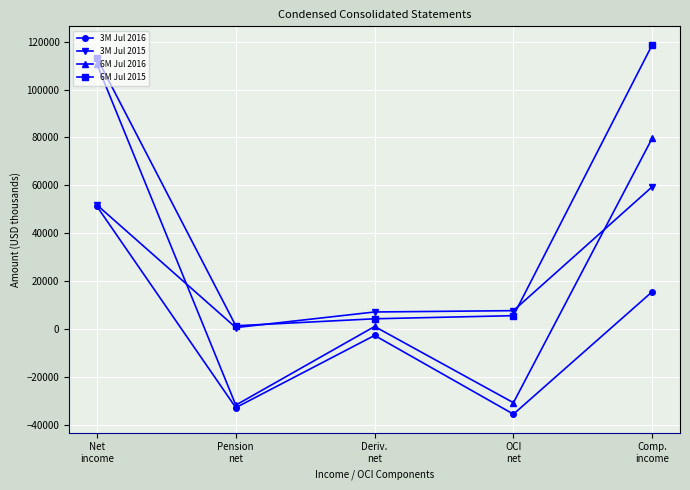

How many lines are shown in the chart?

4